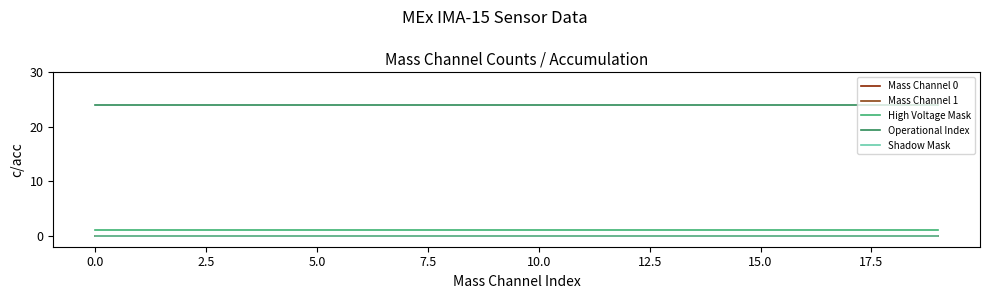

List the series in order of their peak value, highest first.

Operational Index, High Voltage Mask, Mass Channel 0, Mass Channel 1, Shadow Mask